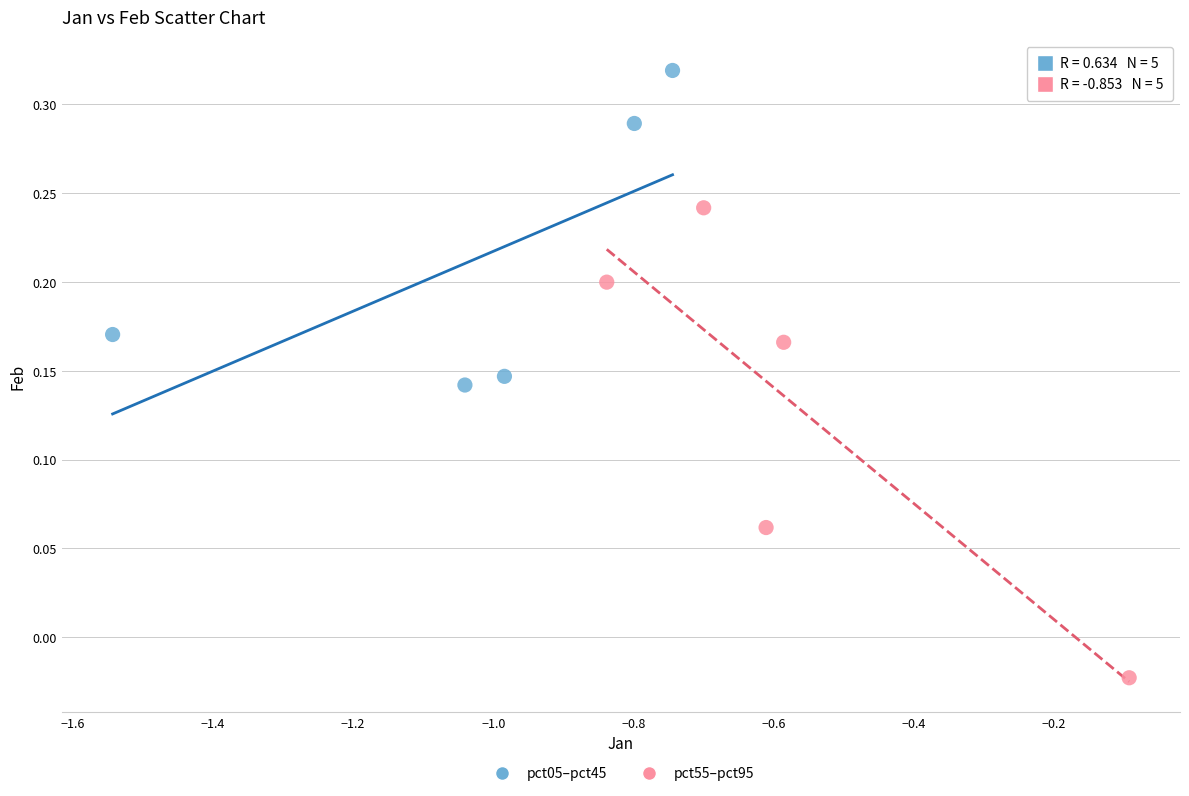

Which series reaches the maximum Y coordinate?

pct05–pct45